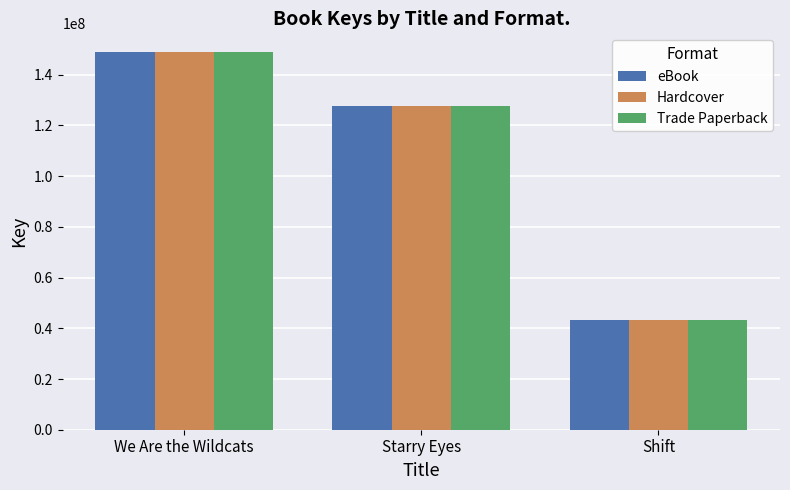

Is it true that eBook equals 67060456 at Starry Eyes?

False